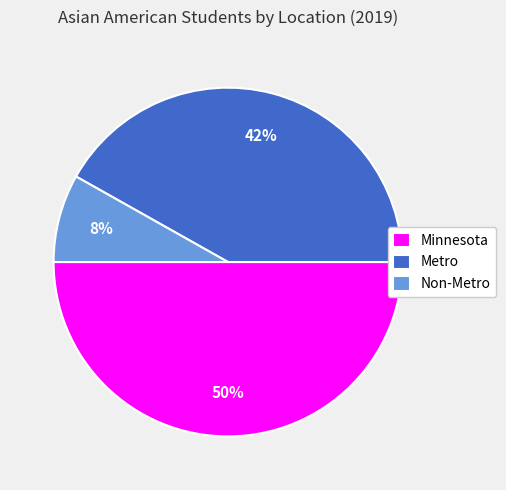

True or false: Metro accounts for 31% of the total.

False